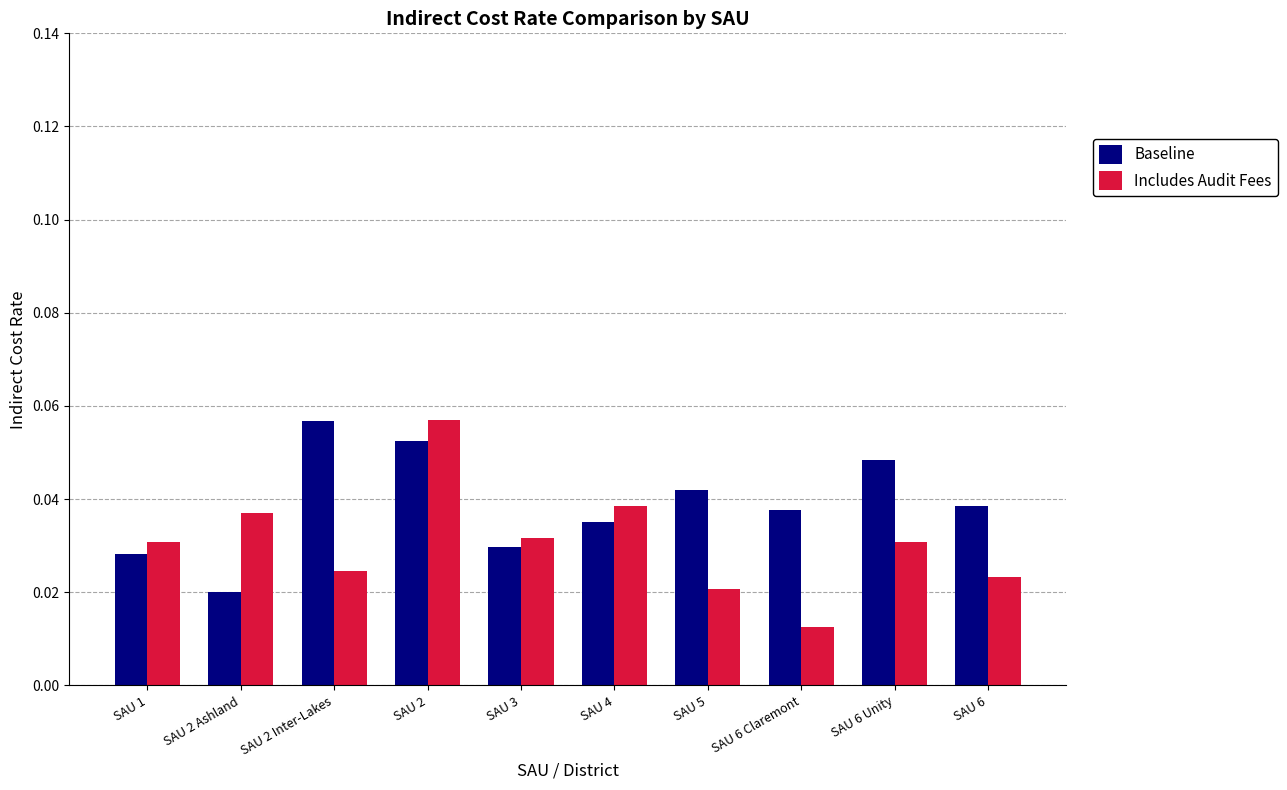

Which series has the largest range (max minus min)?

Includes Audit Fees